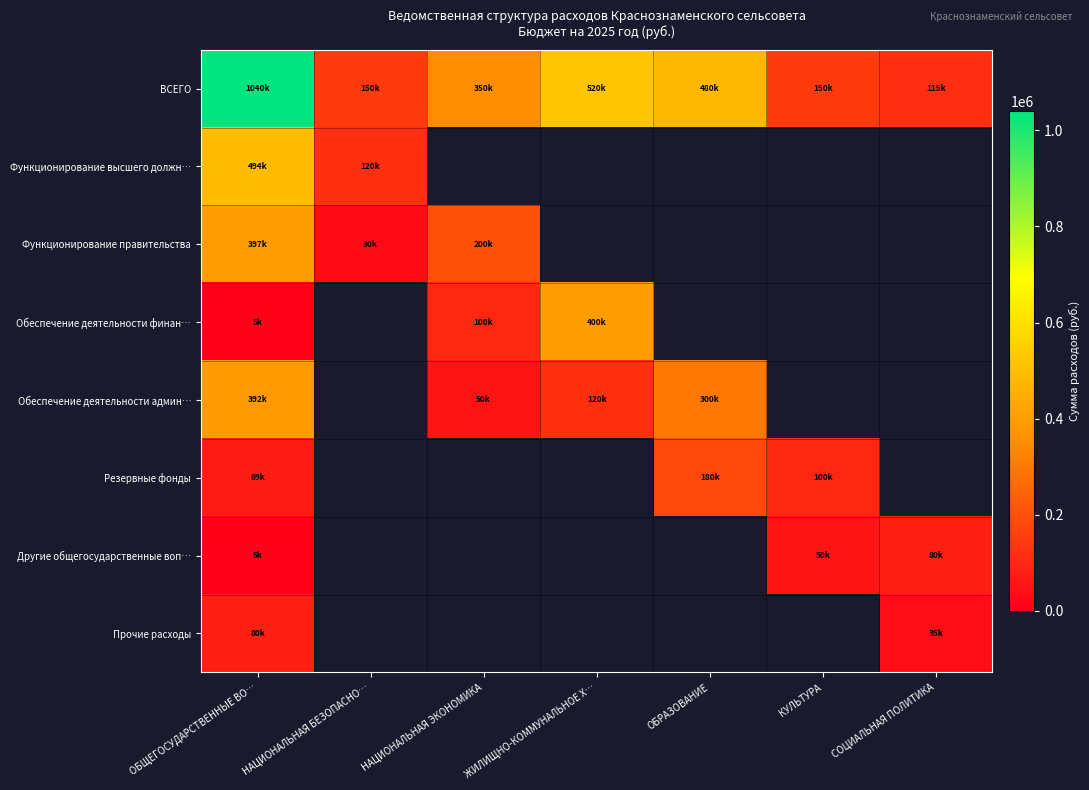

What is the maximum value for Другие общегосударственные воп…?

80000.0